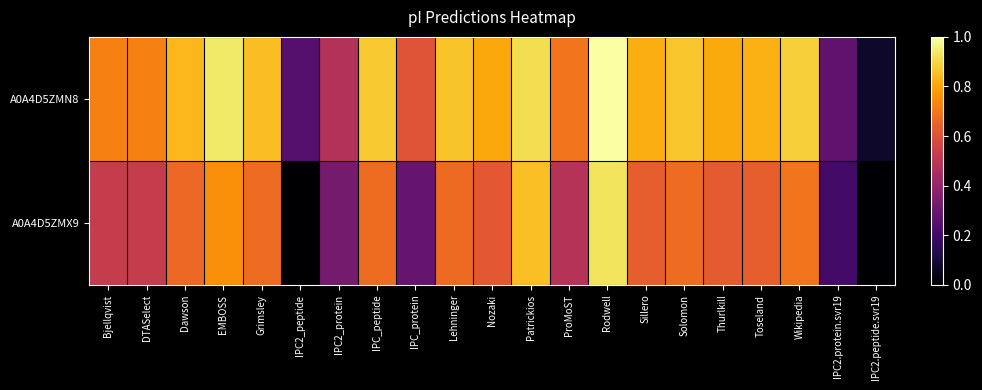

Between Bjellqvist and IPC2_peptide, which series saw the biggest shift?

A0A4D5ZMX9